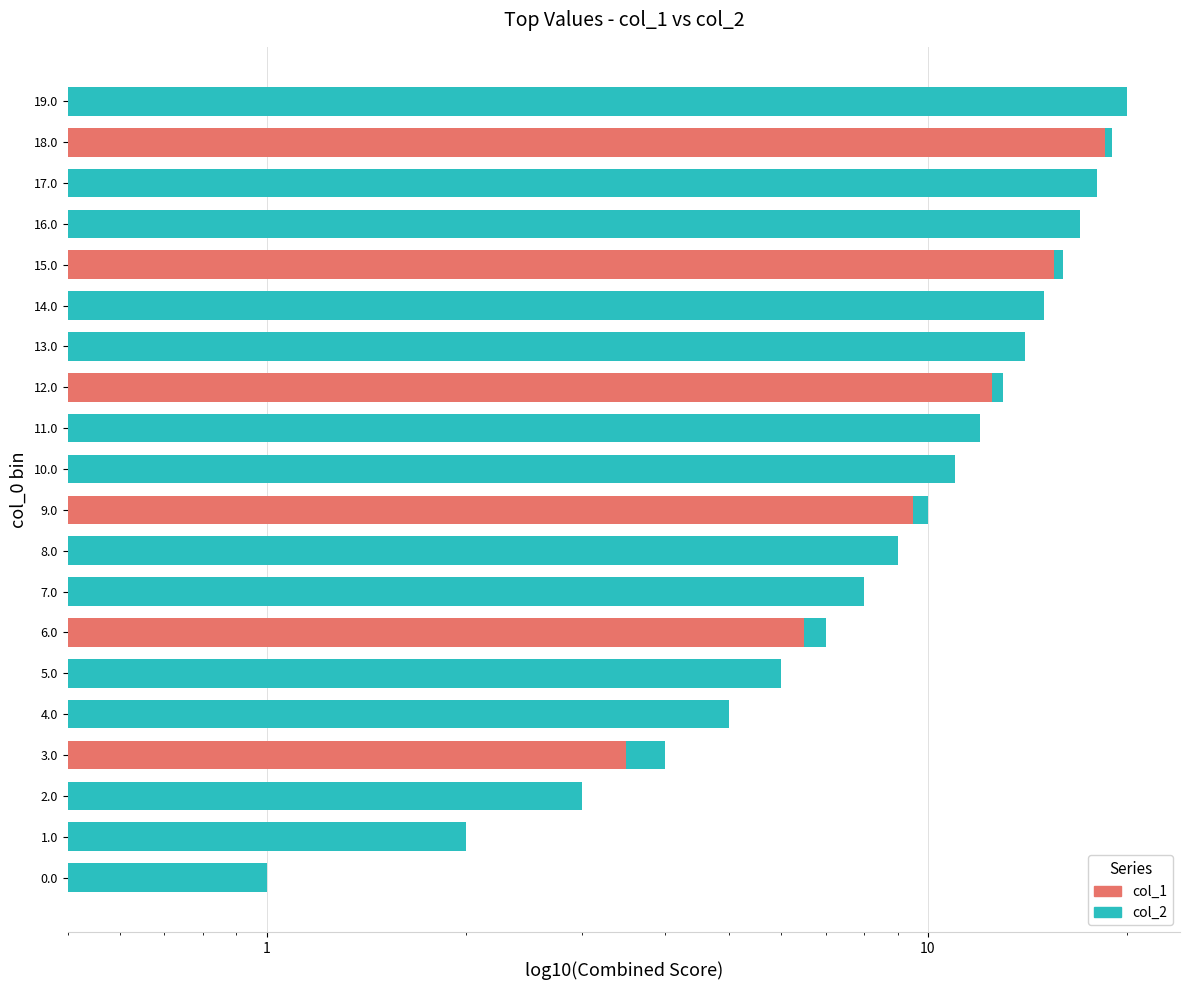

How many data points are less than 11?

10